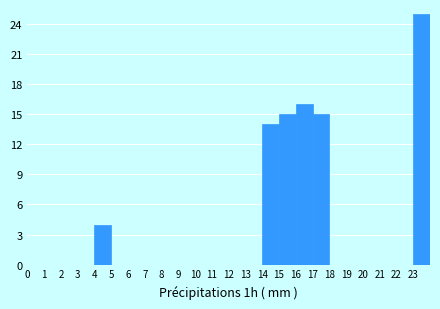

What is the height of the bar covering 23 to 24 on the x-axis? The values are not printed on the chart, so give them approximately, as read against the axis.

25